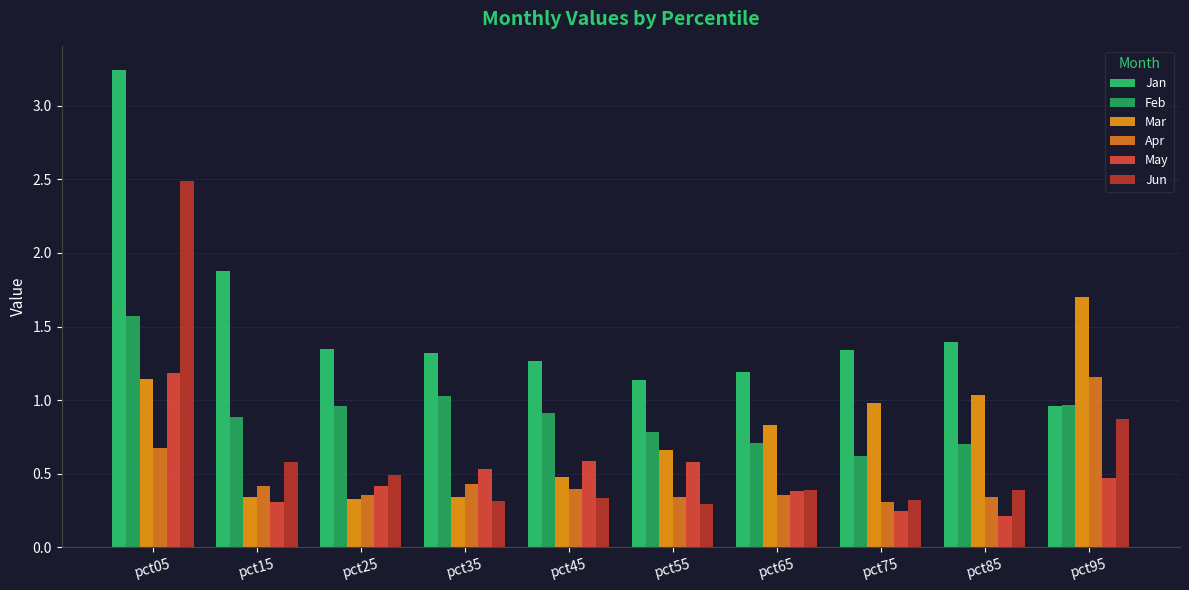

What are all the series names shown in the legend?

Jan, Feb, Mar, Apr, May, Jun